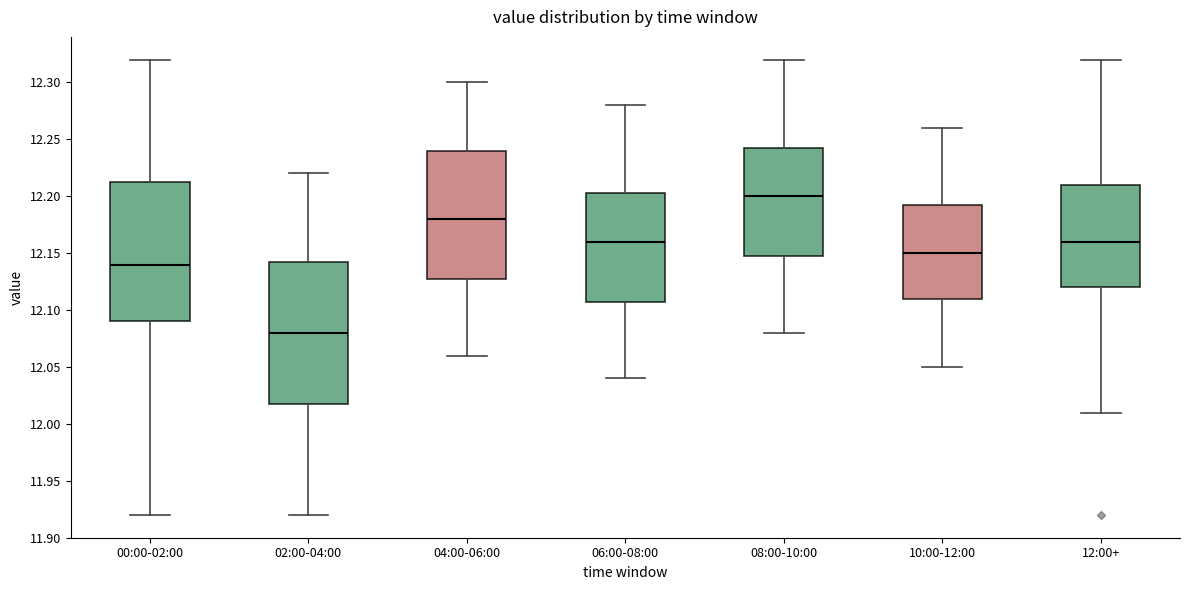

Reading left to right, transcribe this box plot: for each box, give where its median line is, the range the box spans, and where its two whiskers end, as read against the y-axis. The values are not printed on the chart, so give them approximately, as read against the axis.

00:00-02:00: median 12.140, box 12.090 to 12.215, whiskers 11.920 to 12.320
02:00-04:00: median 12.080, box 12.020 to 12.145, whiskers 11.920 to 12.220
04:00-06:00: median 12.180, box 12.130 to 12.240, whiskers 12.060 to 12.300
06:00-08:00: median 12.160, box 12.110 to 12.205, whiskers 12.040 to 12.280
08:00-10:00: median 12.200, box 12.150 to 12.245, whiskers 12.080 to 12.320
10:00-12:00: median 12.150, box 12.110 to 12.195, whiskers 12.050 to 12.260
12:00+: median 12.160, box 12.120 to 12.210, whiskers 12.010 to 12.320